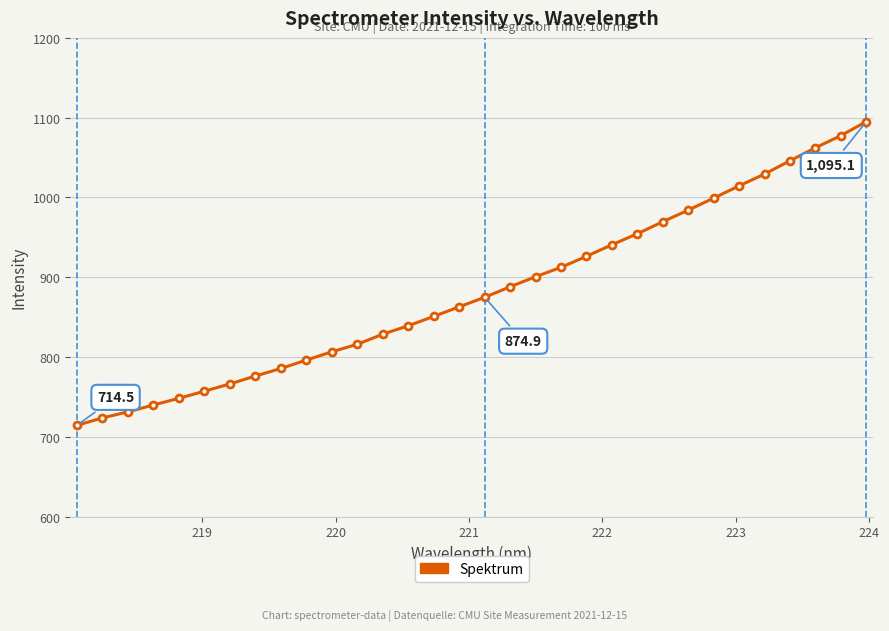

What is the value of the 7th point from the left?

766.3